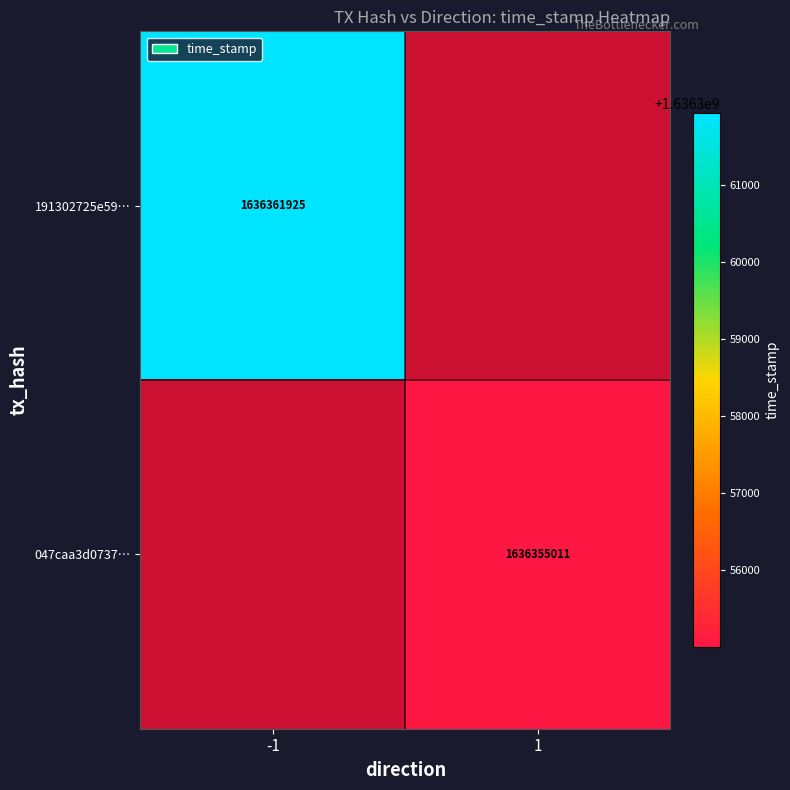

At how many categories does at least one series exceed 1636358078?

1